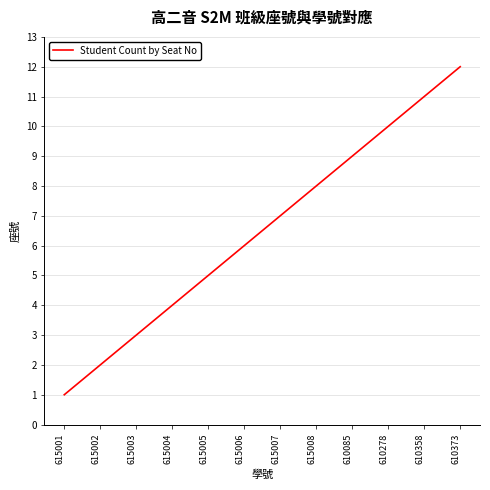

Which label corresponds to the largest value in the chart?

610373